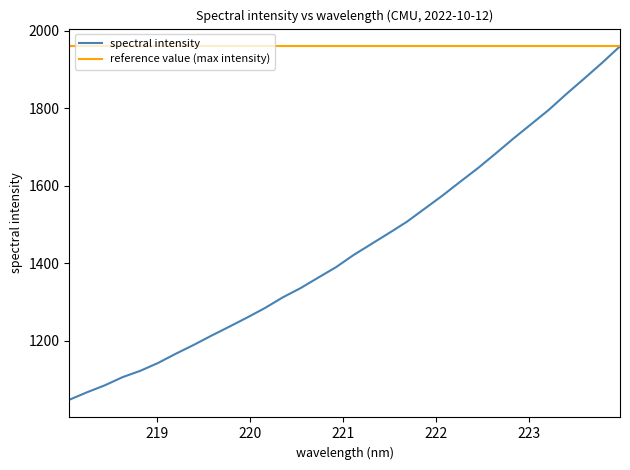

True or false: the data has more than 0 interior local peaks.

False